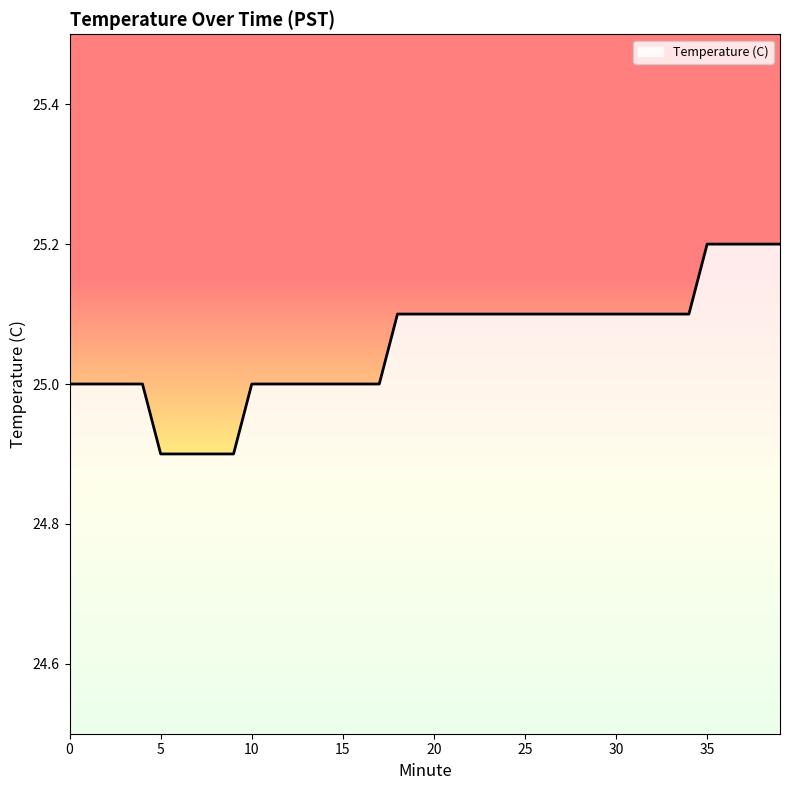

What is the smallest value displayed?

24.9